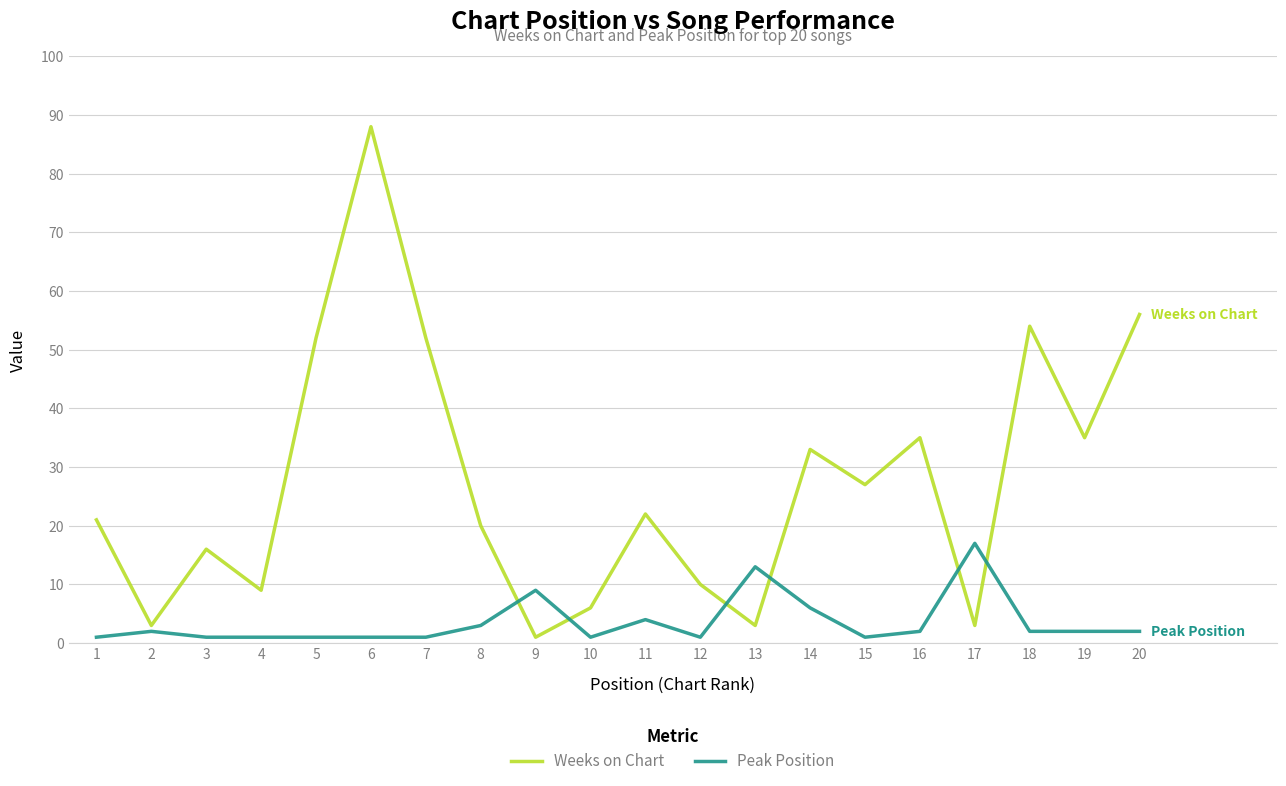

Is the value of Weeks on Chart at 3 greater than the value of Peak Position at 15?

Yes